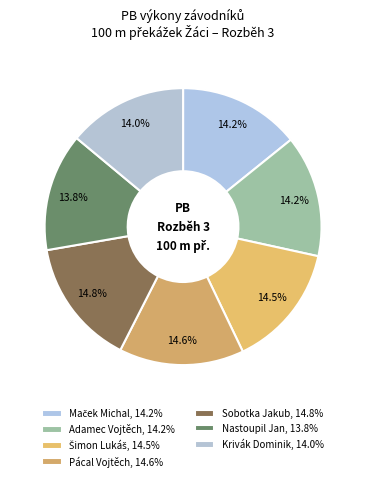

To the nearest percent, what is the average slice percentage?

14%